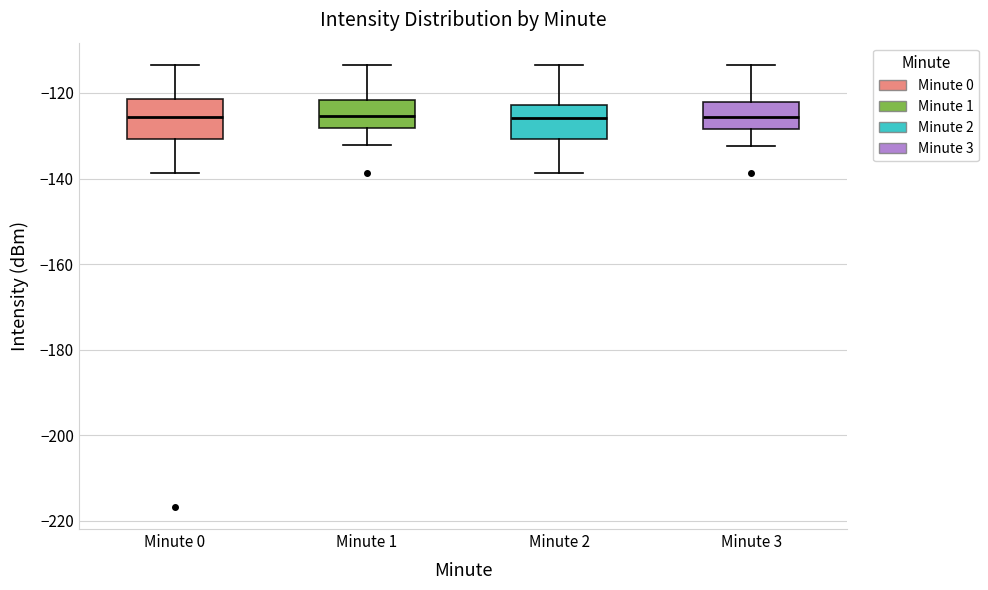

Reading left to right, read every box against the y-axis: the position of its median line, the range the box covers, and the ends of its whiskers. The values are not printed on the chart, so give them approximately, as read against the axis.

Minute 0: median -126, box -130 to -122, whiskers -138 to -114
Minute 1: median -126, box -128 to -122, whiskers -132 to -114
Minute 2: median -126, box -130 to -122, whiskers -138 to -114
Minute 3: median -126, box -128 to -122, whiskers -132 to -114